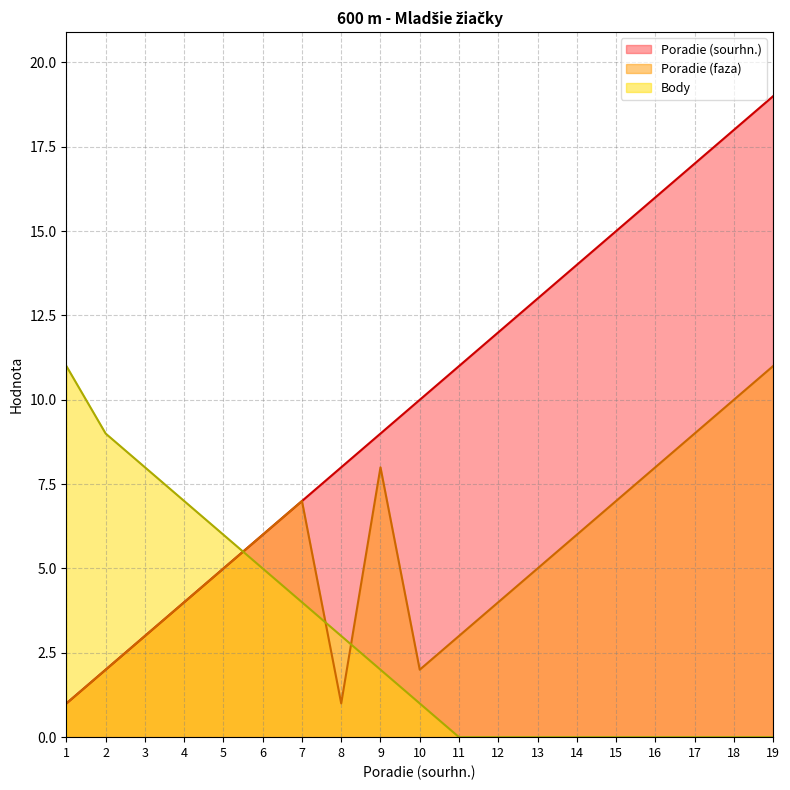

At 9, list the series in order from largest to smallest.

Poradie (sourhn.), Poradie (faza), Body